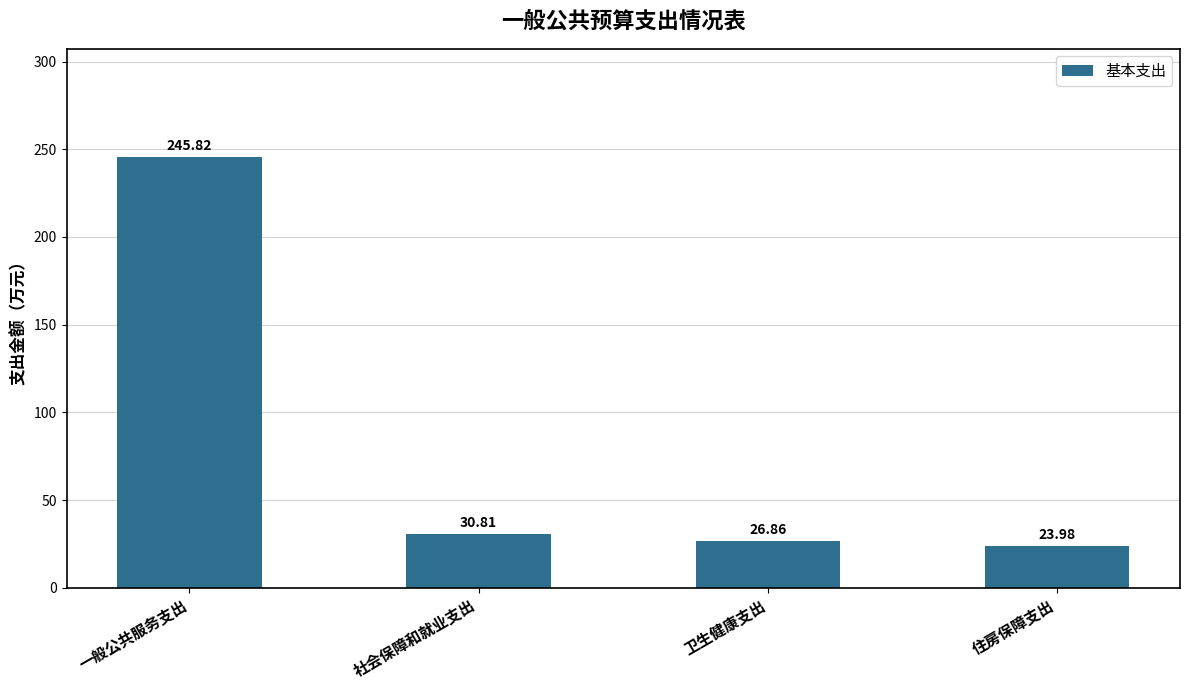

What is the label of the 2nd bar from the left?

社会保障和就业支出